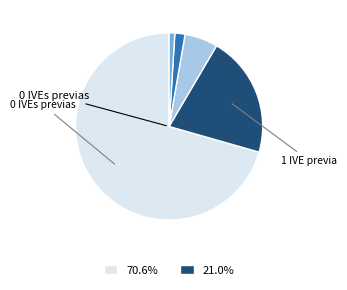

How many slices are in this pie chart?

5